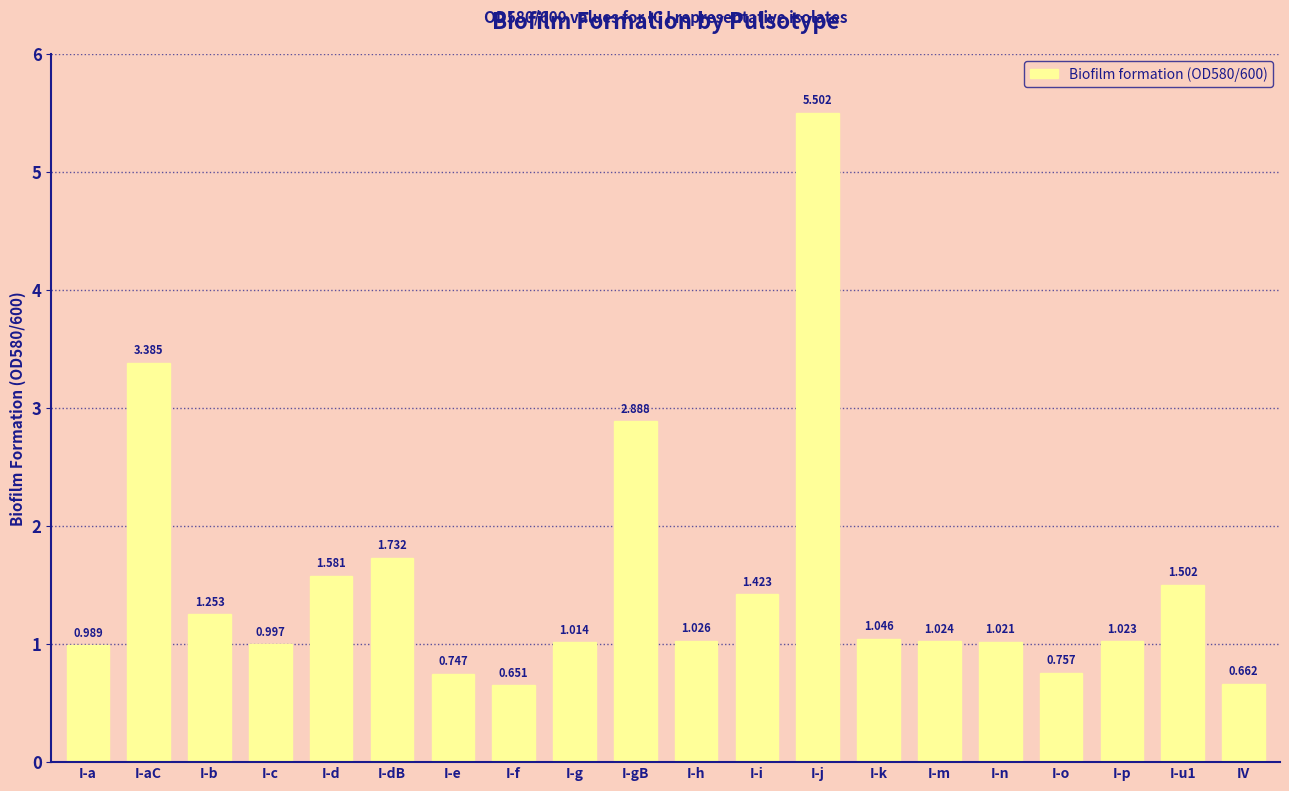

Which category has the highest value across all series?

I-j